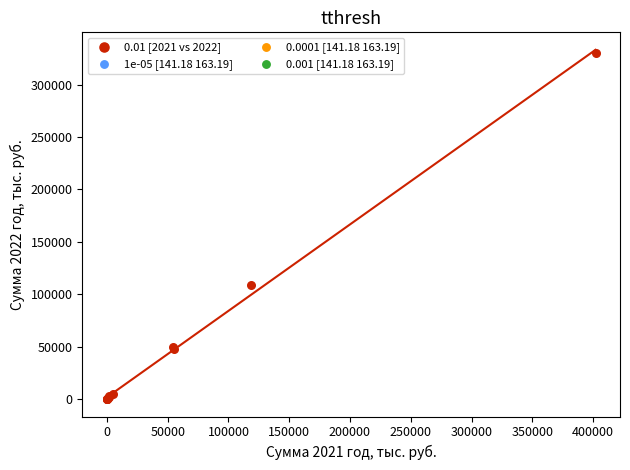

What Y value in the scatter plot is closest to 165044?

108568.9